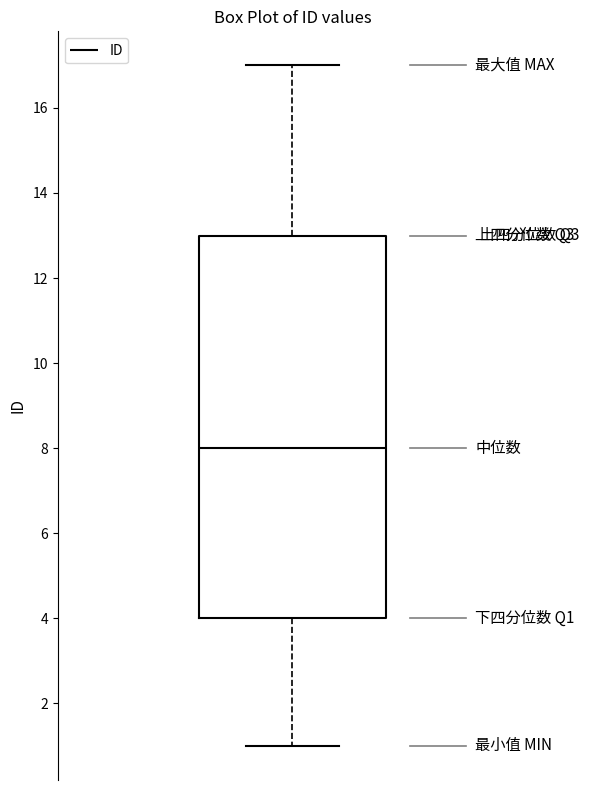

Where does the median line of the box sit on the y-axis? The values are not printed on the chart, so give them approximately, as read against the axis.

8